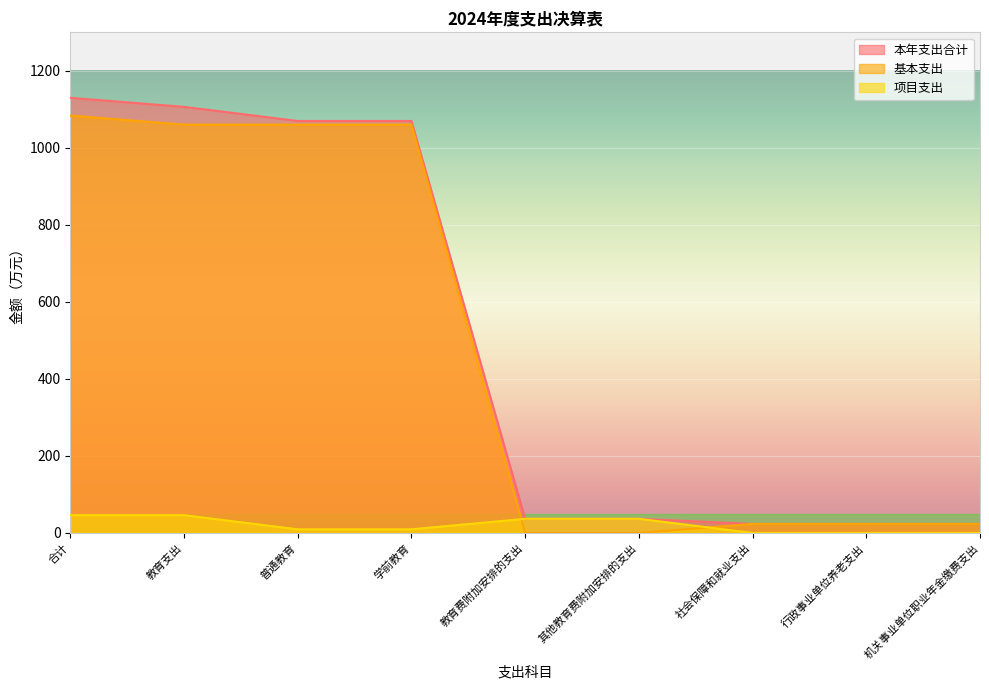

What is the greatest value displayed?

1130.0